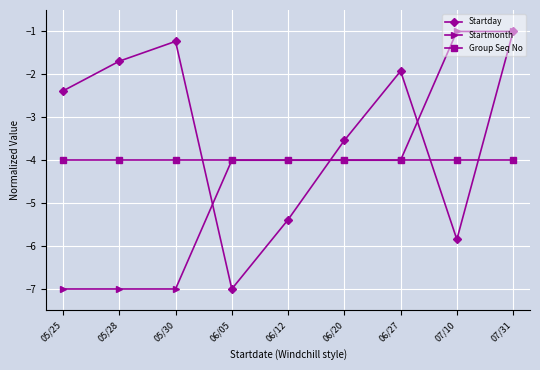

What position from the left is 07/31?

9